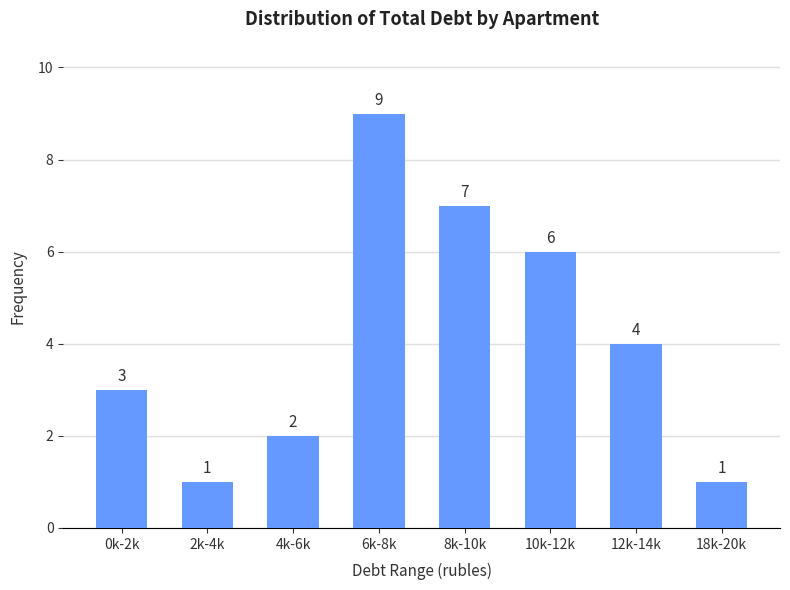

Reading left to right, what are all the values shown in this chart?

0k-2k=3	2k-4k=1	4k-6k=2	6k-8k=9	8k-10k=7	10k-12k=6	12k-14k=4	18k-20k=1